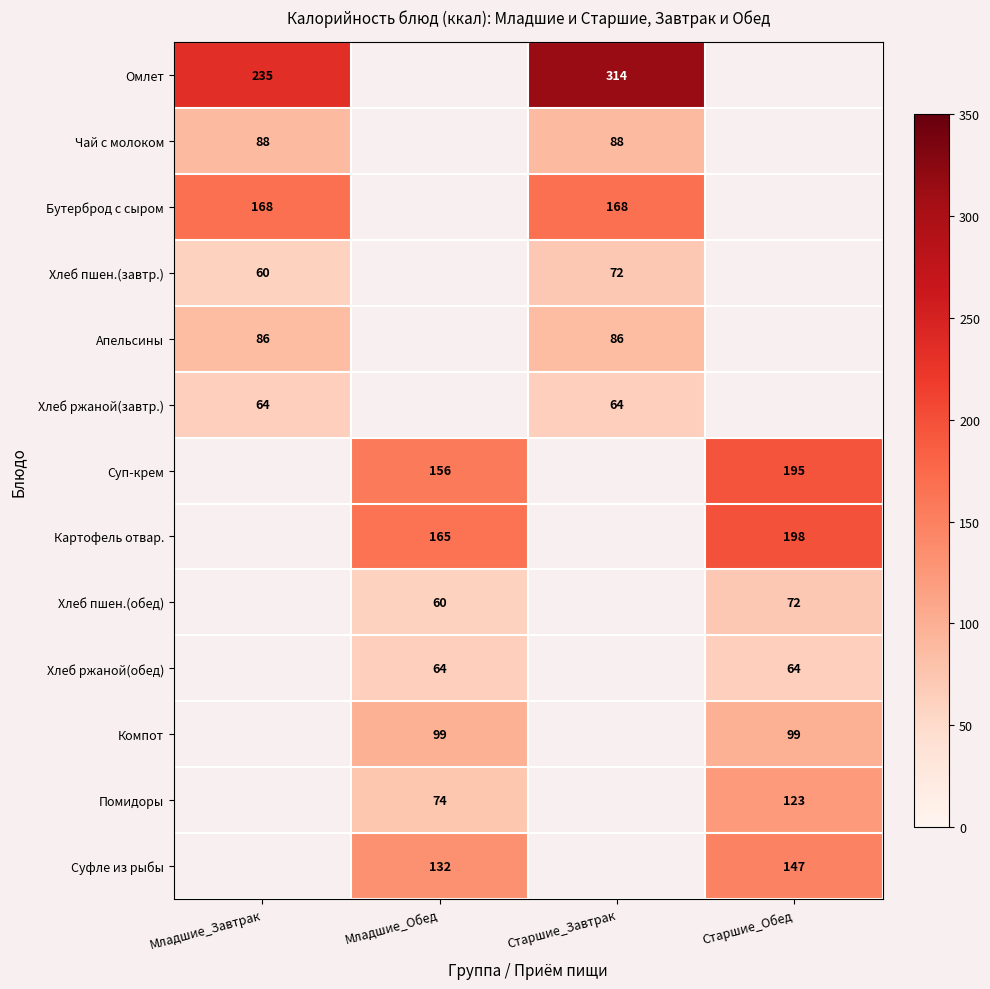

The value of Омлет at Младшие_Завтрак is 396. True or false?

False